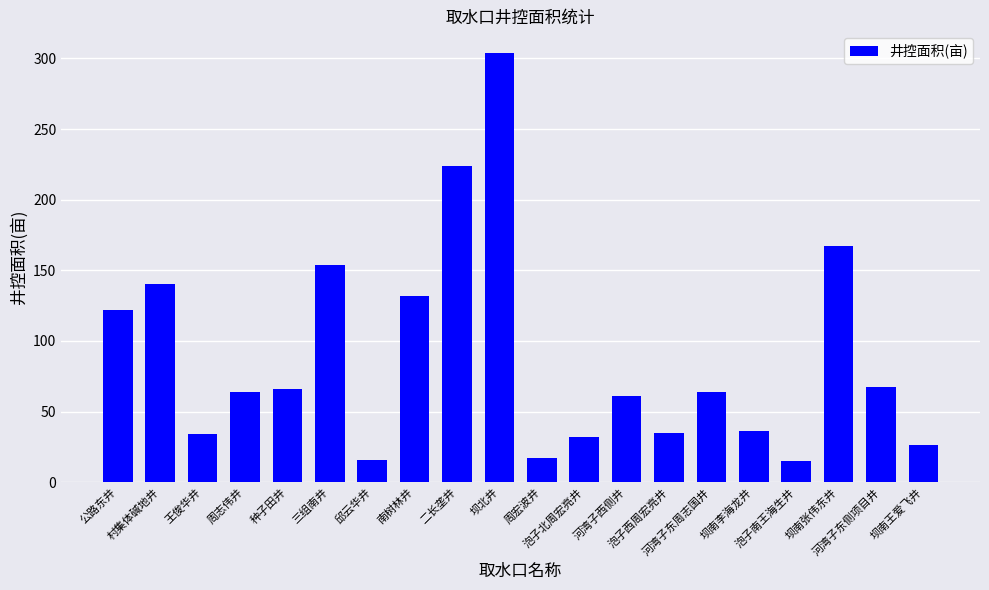

What is the value of the 5th bar from the left?

66